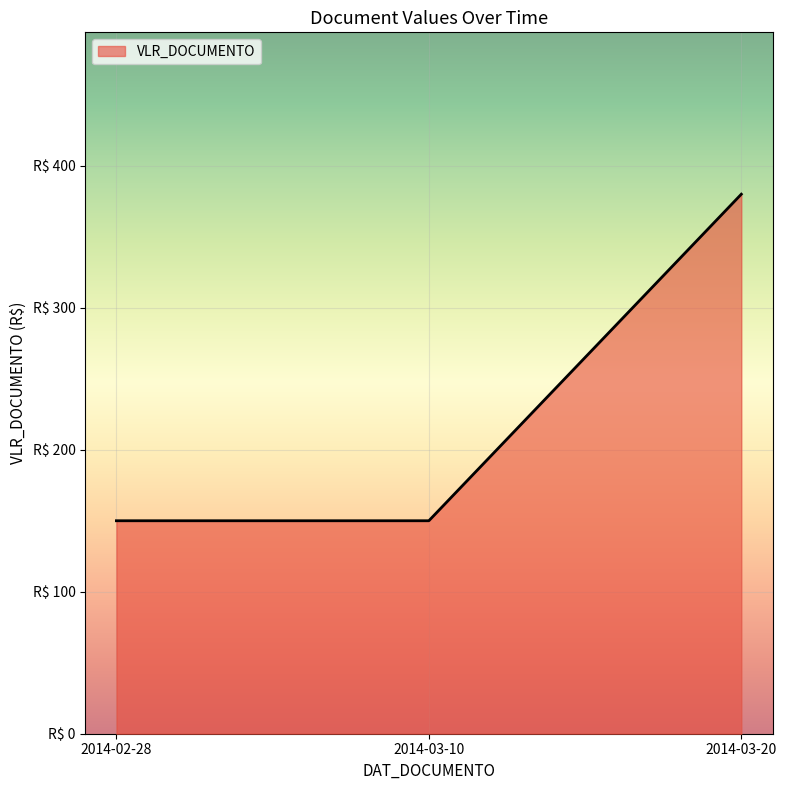

What is the label of the 2nd point from the left?

2014-03-10